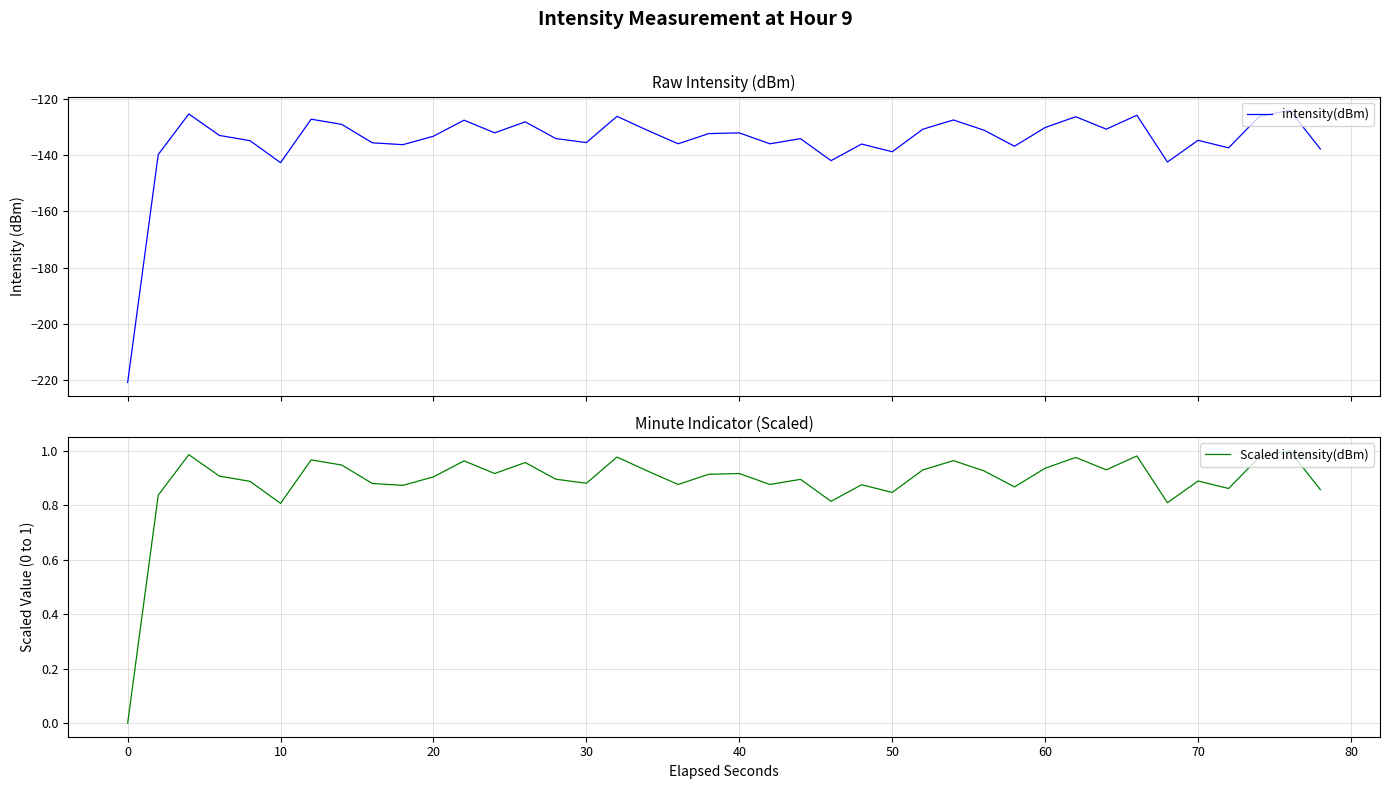

True or false: Scaled intensity(dBm) has more than 1 interior local peaks.

True